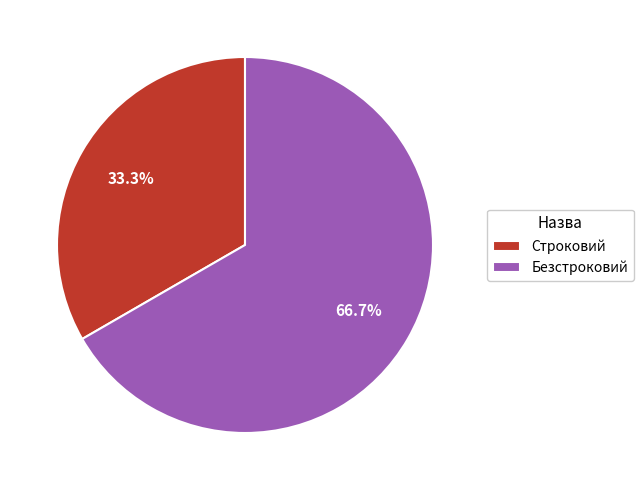

Count the number of slices in the pie.

2